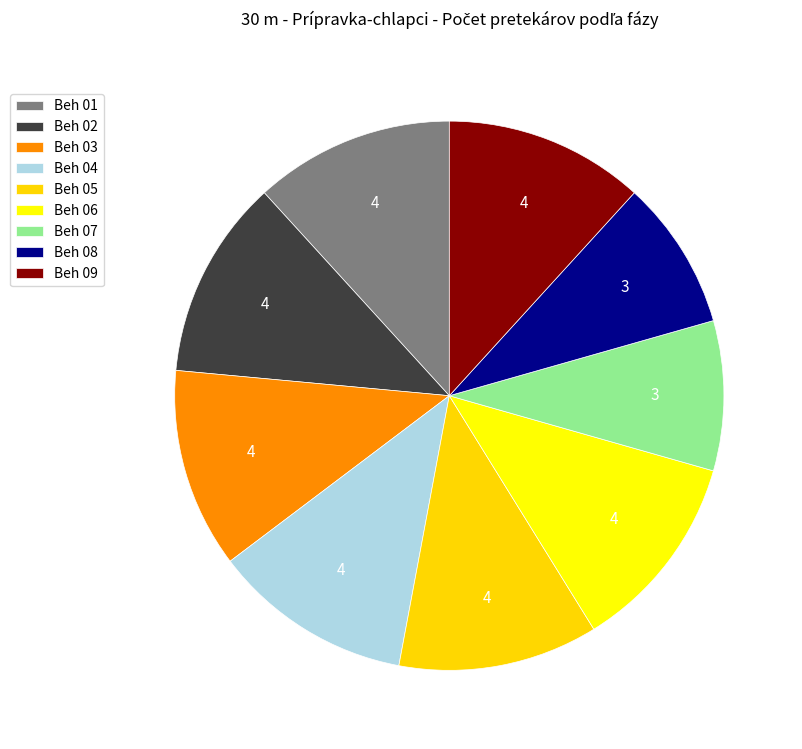

Is it true that Beh 07 is 9% of the pie?

True